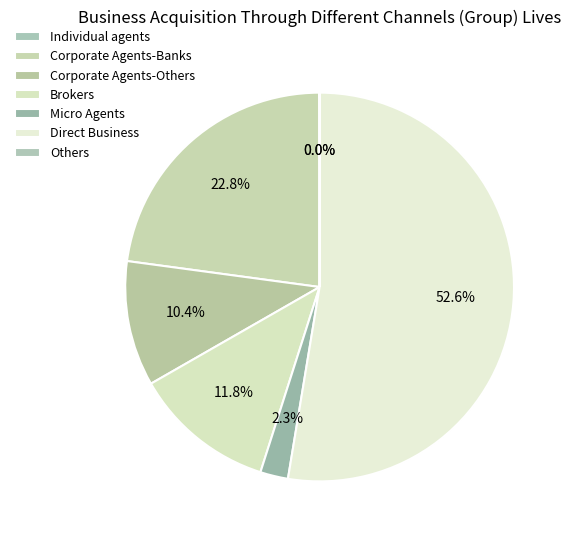

Which category has the smallest portion of the pie?

Others